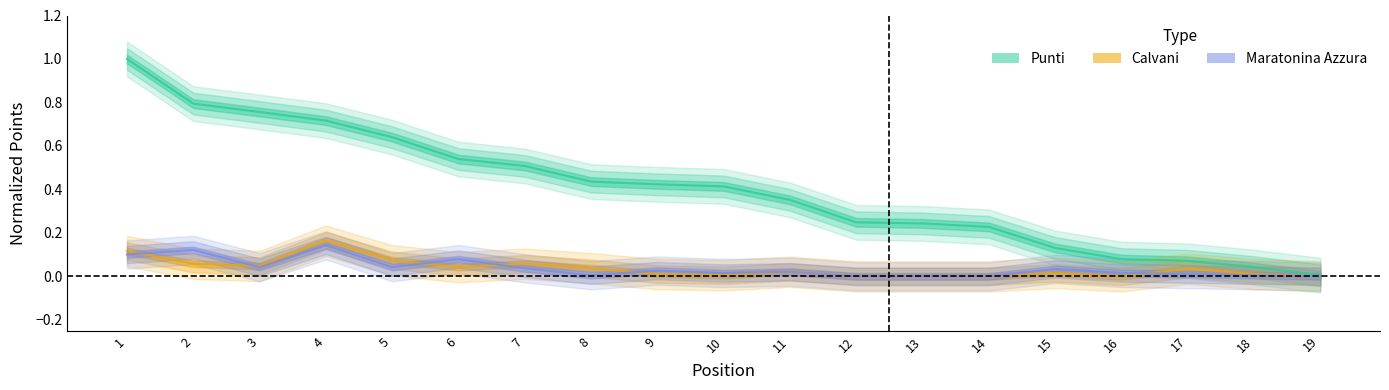

How many intersections are there between Calvani and Maratonina Azzura?

6